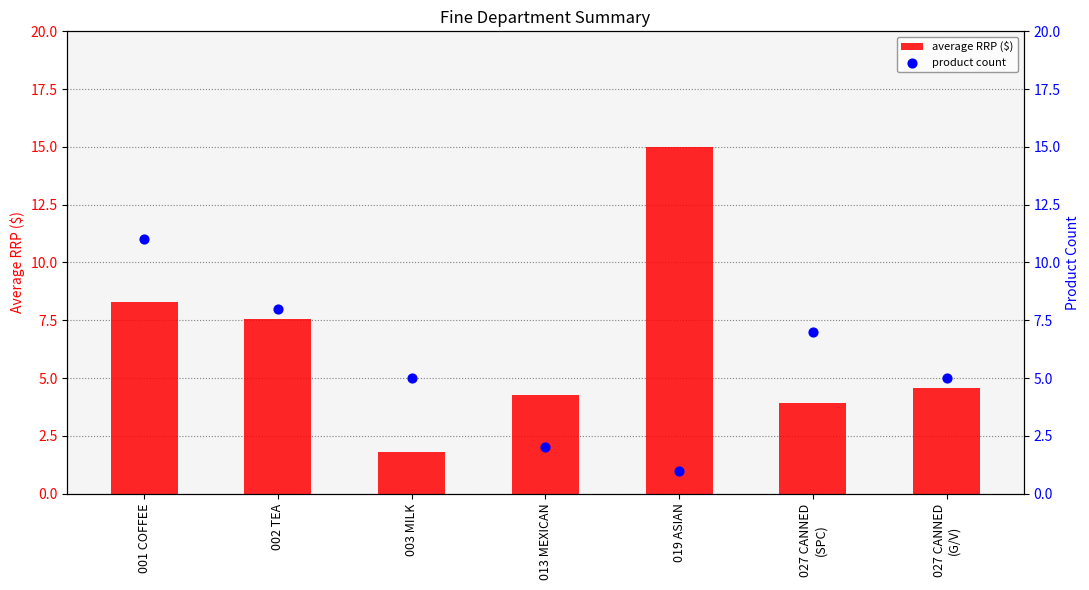

At which category is the sum across all series the highest?

001 COFFEE